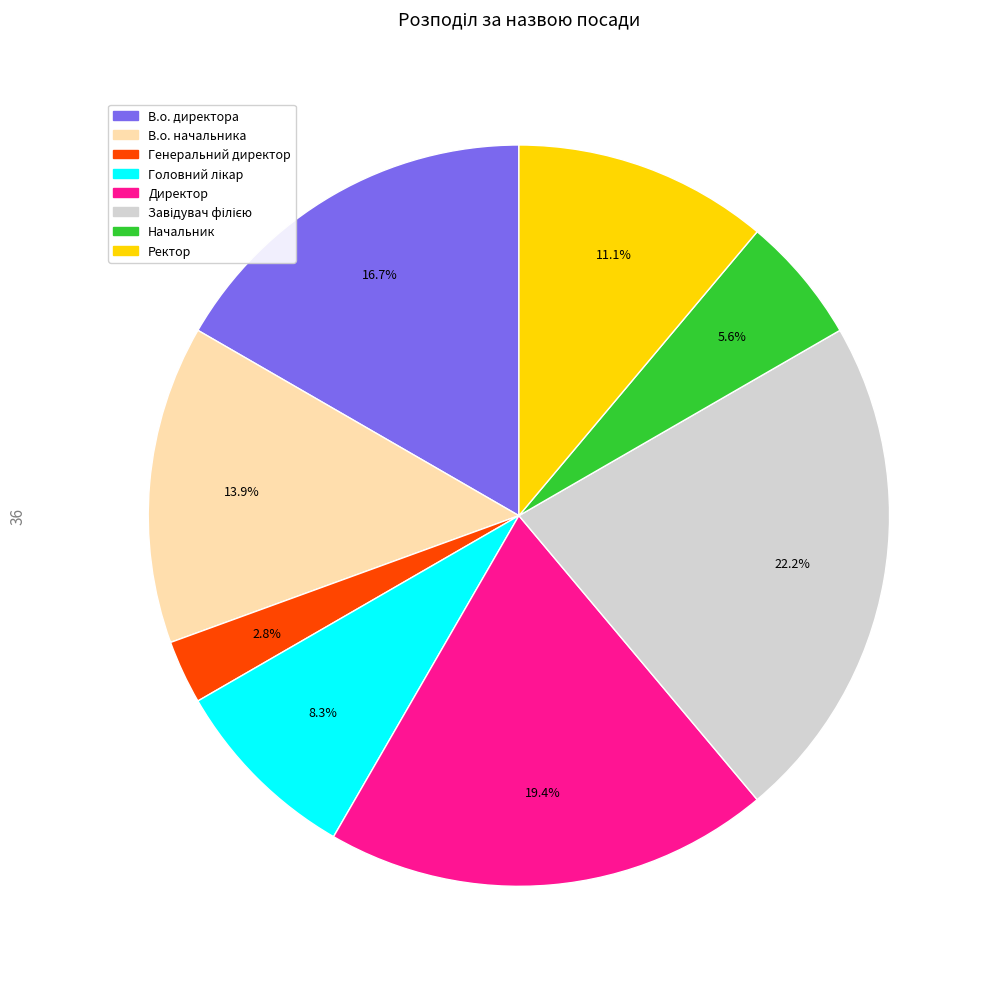

To the nearest percent, what is the difference between the Генеральний директор and Начальник slice percentages?

3%